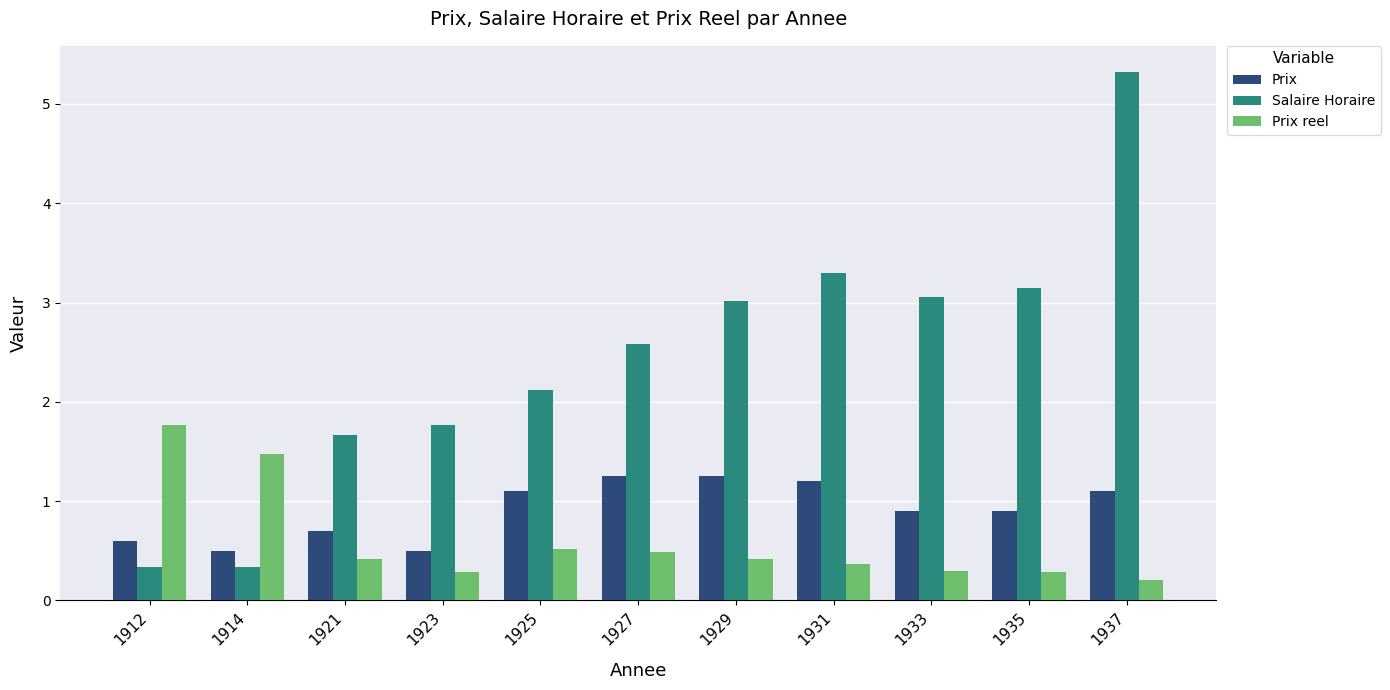

Which series has the largest range (max minus min)?

Salaire Horaire